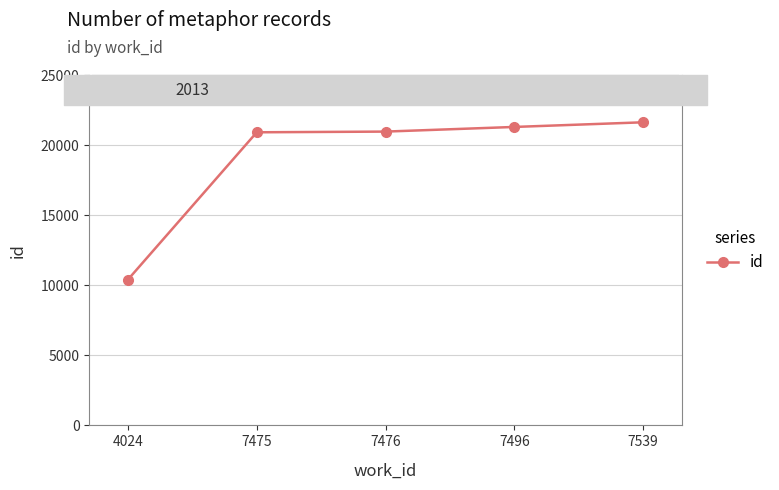

True or false: the data shows 21324 at 7496.

True